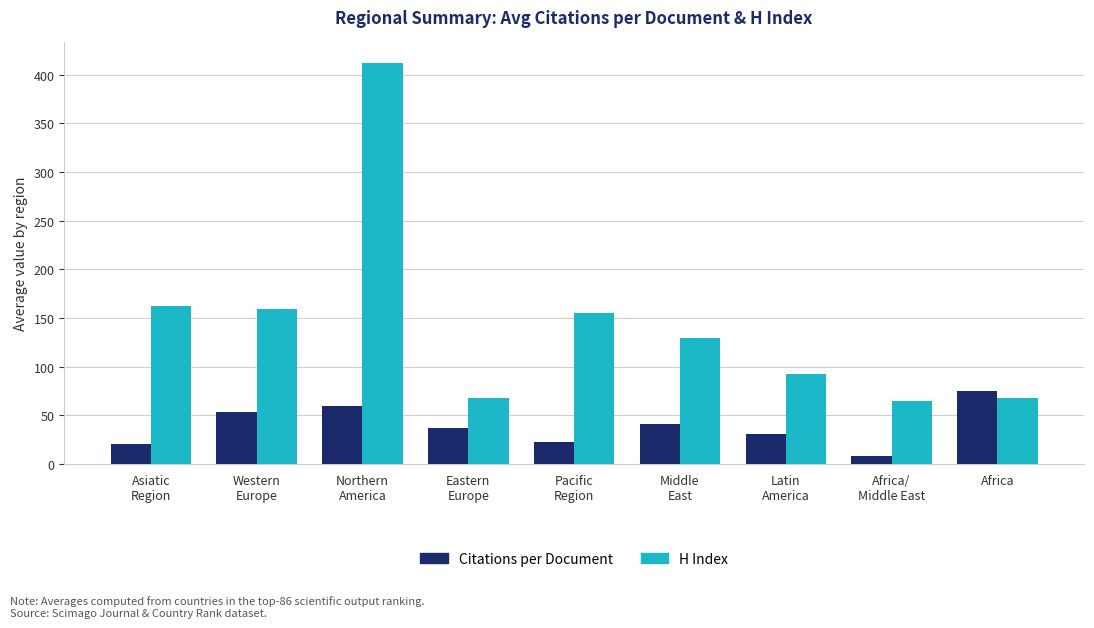

How many values in the Citations per Document series exceed 36?

5